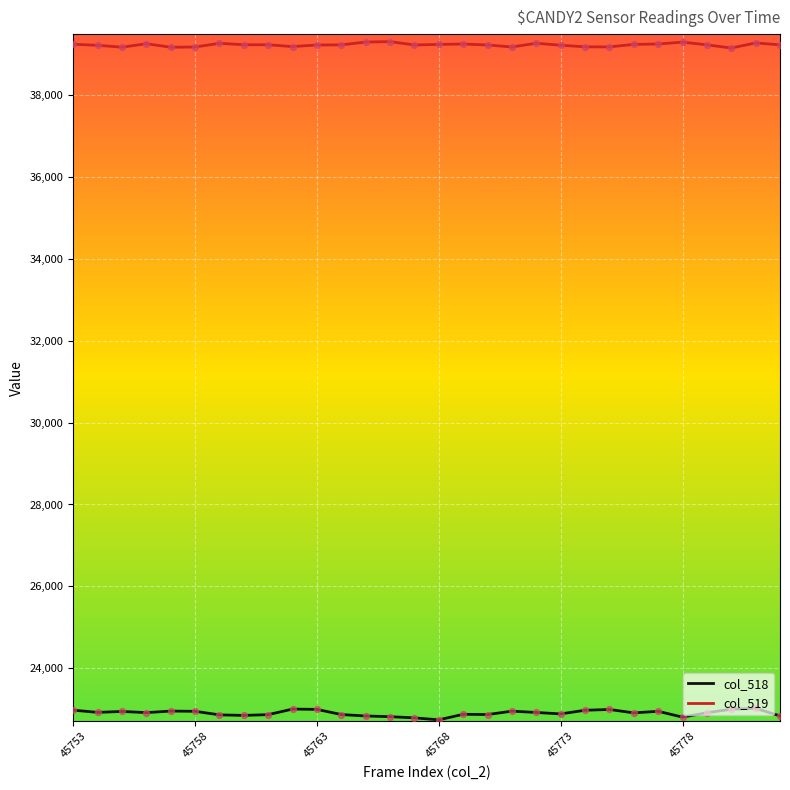

True or false: col_519 and col_518 cross at least once.

False